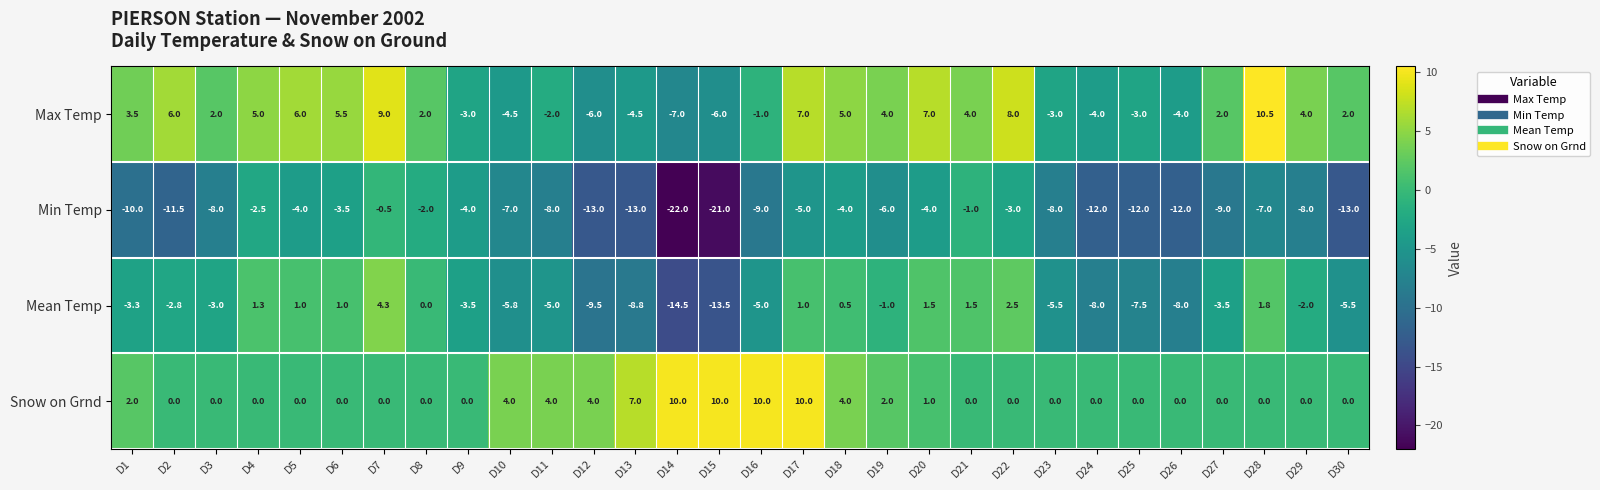

What is the average value of the Min Temp series?

-8.1